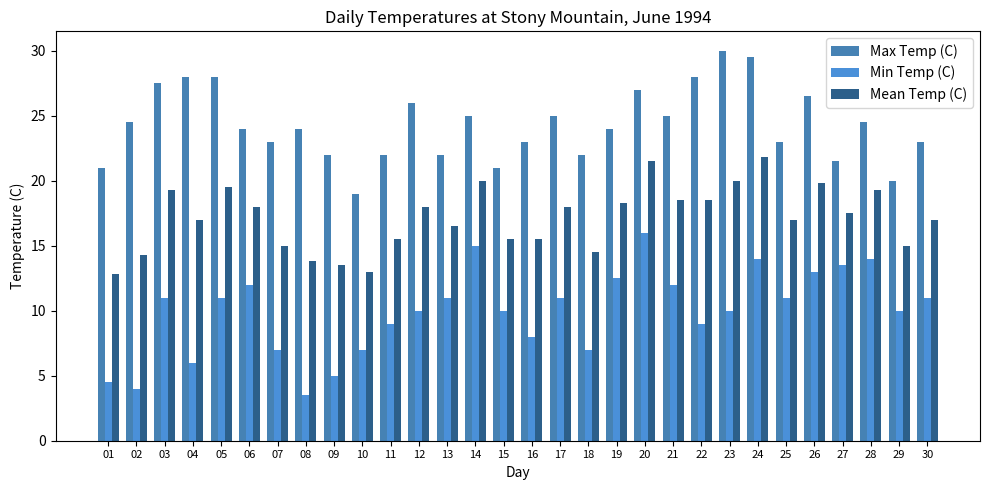

What is the approximate value of Max Temp (C) at 12?

26.0